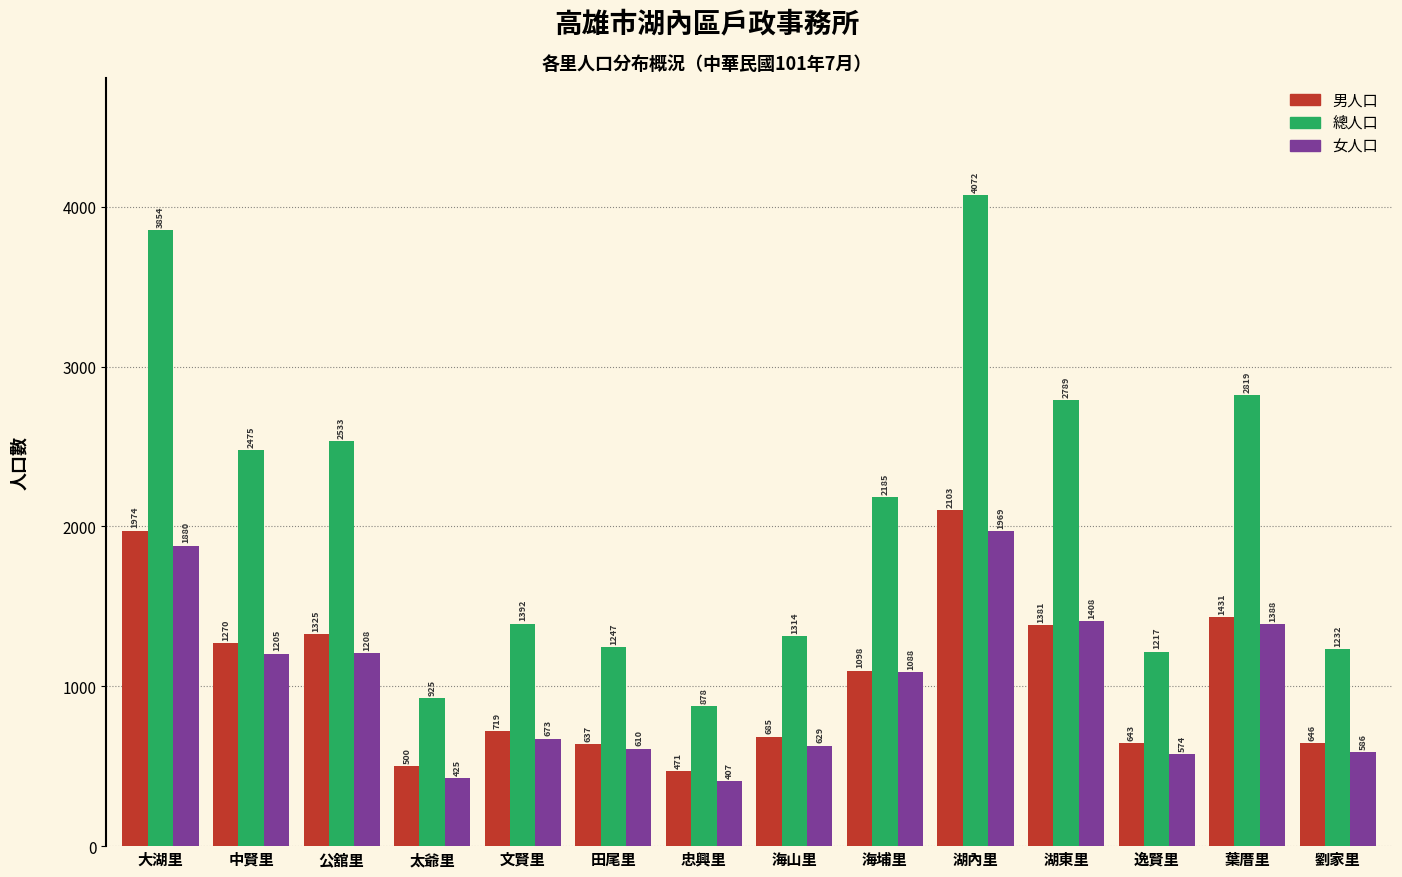

Reading right to left, what are all the values shown in this chart?

男人口: 劉家里=646	葉厝里=1431	逸賢里=643	湖東里=1381	湖內里=2103	海埔里=1098	海山里=685	忠興里=471	田尾里=637	文賢里=719	太爺里=500	公舘里=1325	中賢里=1270	大湖里=1974
總人口: 劉家里=1232	葉厝里=2819	逸賢里=1217	湖東里=2789	湖內里=4072	海埔里=2185	海山里=1314	忠興里=878	田尾里=1247	文賢里=1392	太爺里=925	公舘里=2533	中賢里=2475	大湖里=3854
女人口: 劉家里=586	葉厝里=1388	逸賢里=574	湖東里=1408	湖內里=1969	海埔里=1088	海山里=629	忠興里=407	田尾里=610	文賢里=673	太爺里=425	公舘里=1208	中賢里=1205	大湖里=1880